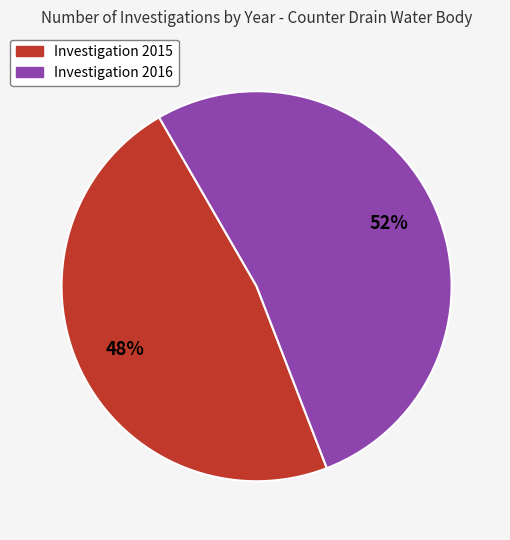

To the nearest percent, what is the average slice percentage?

50%